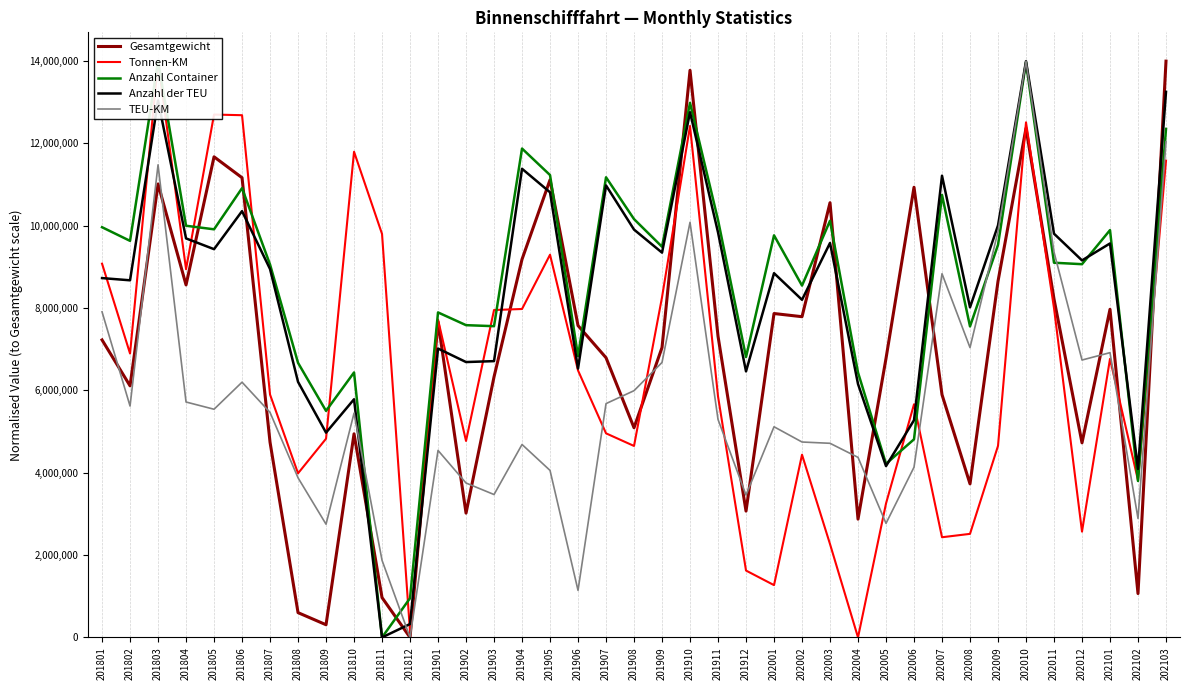

How many times do Gesamtgewicht and Tonnen-KM cross each other?

7